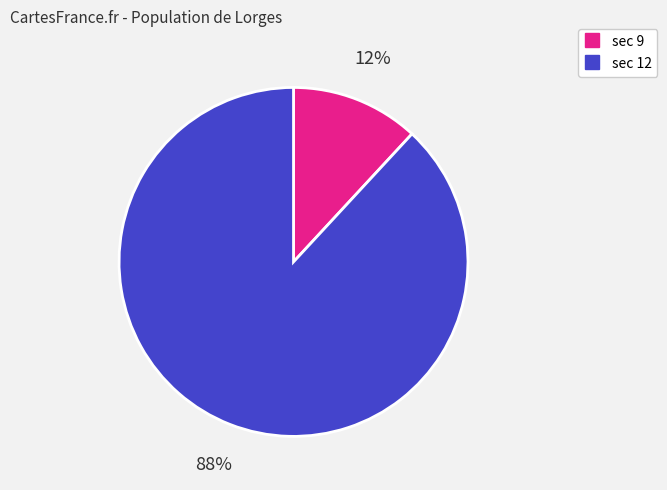

To the nearest percent, what is the difference between the largest and smallest slice percentages?

76%